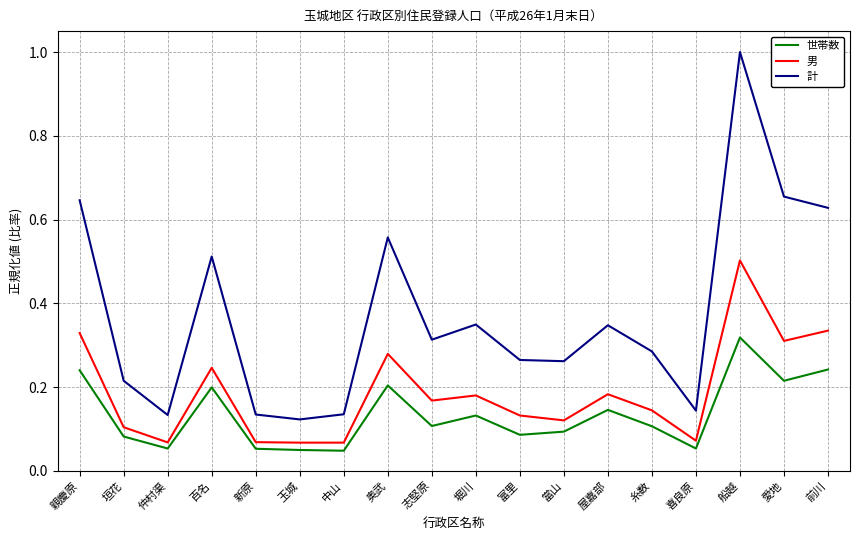

Which series changed the most between 糸数 and 船越?

計